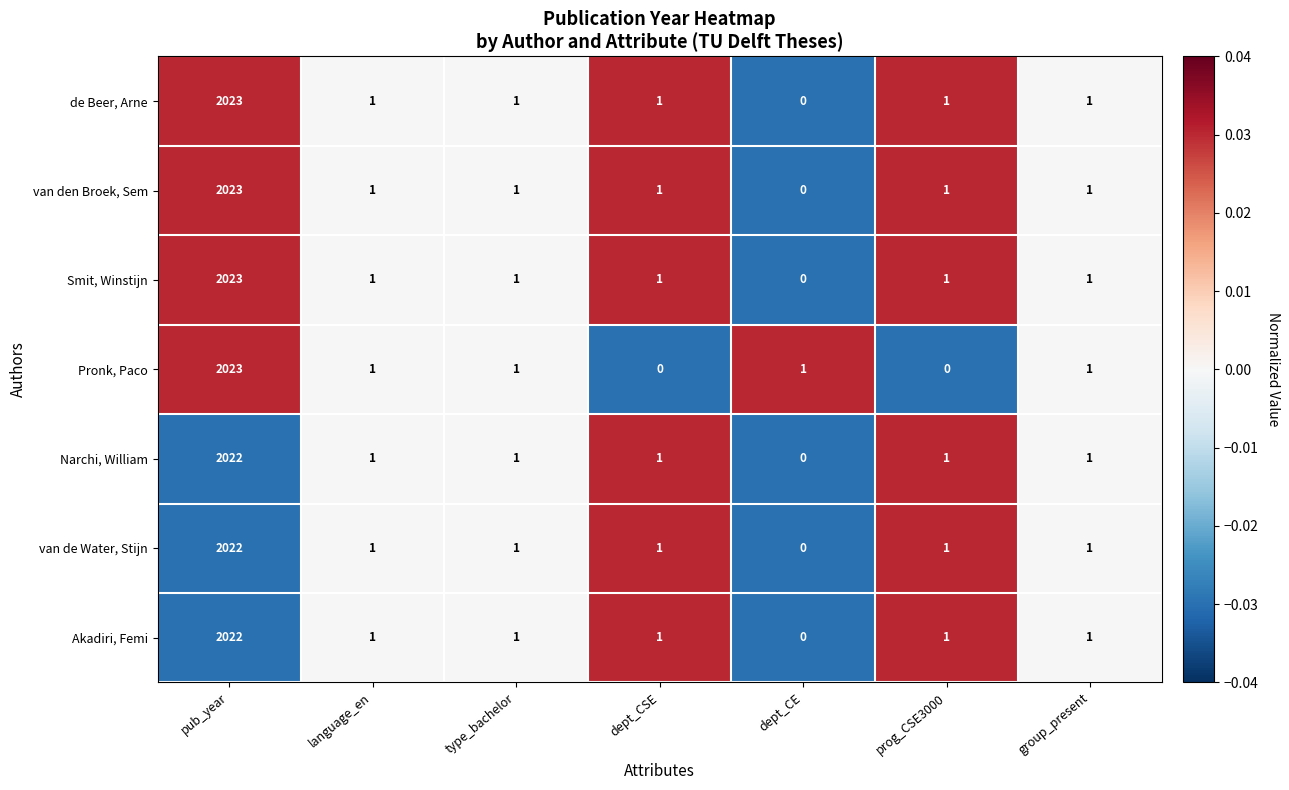

At which label does Pronk, Paco first exceed 1?

pub_year